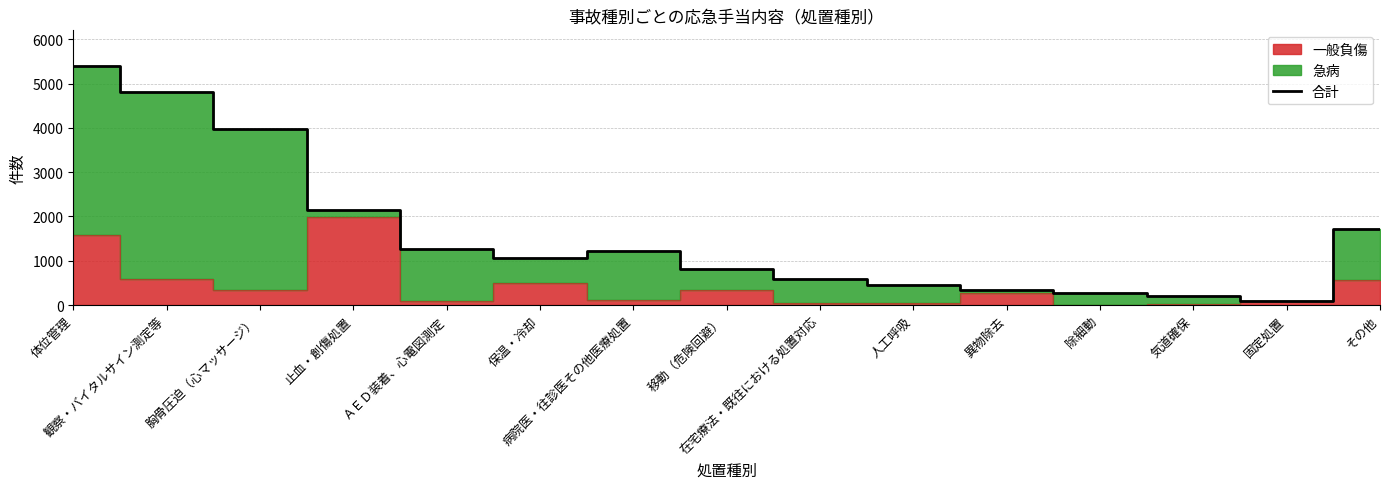

Approximately how many times larger is the value at 気道確保 compared to その他?

0.1